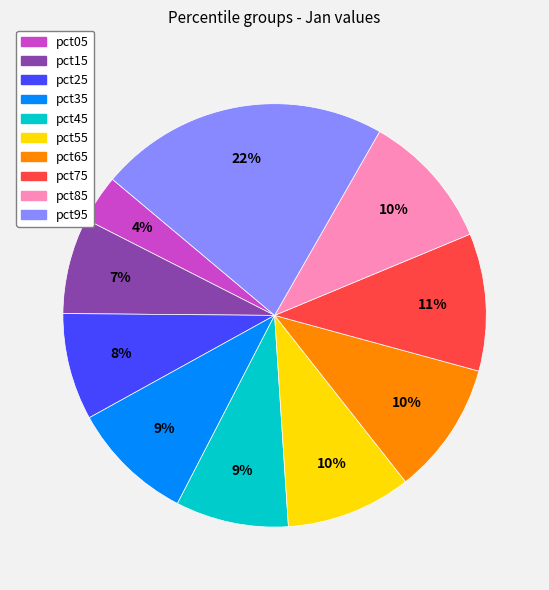

Does pct15 account for over 50% of the chart?

No